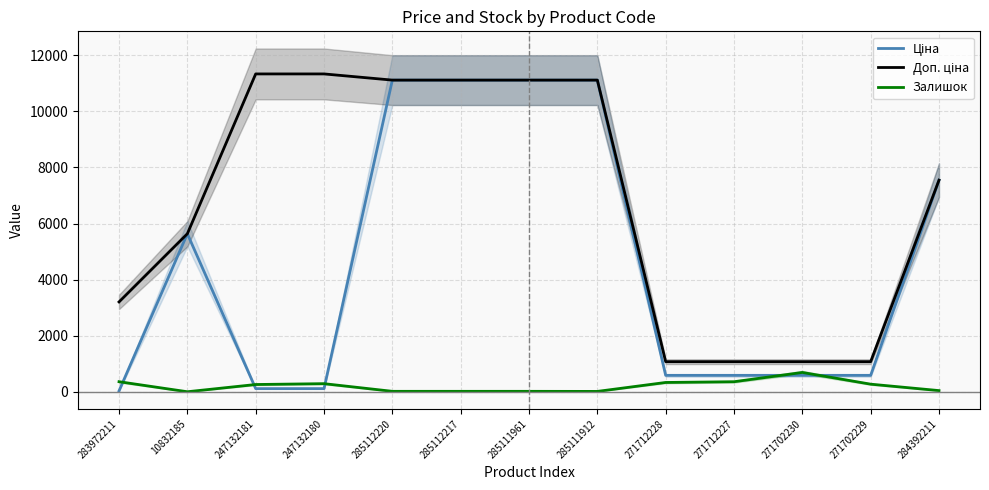

After their last crossing, which series has the higher values: Залишок or Ціна?

Ціна